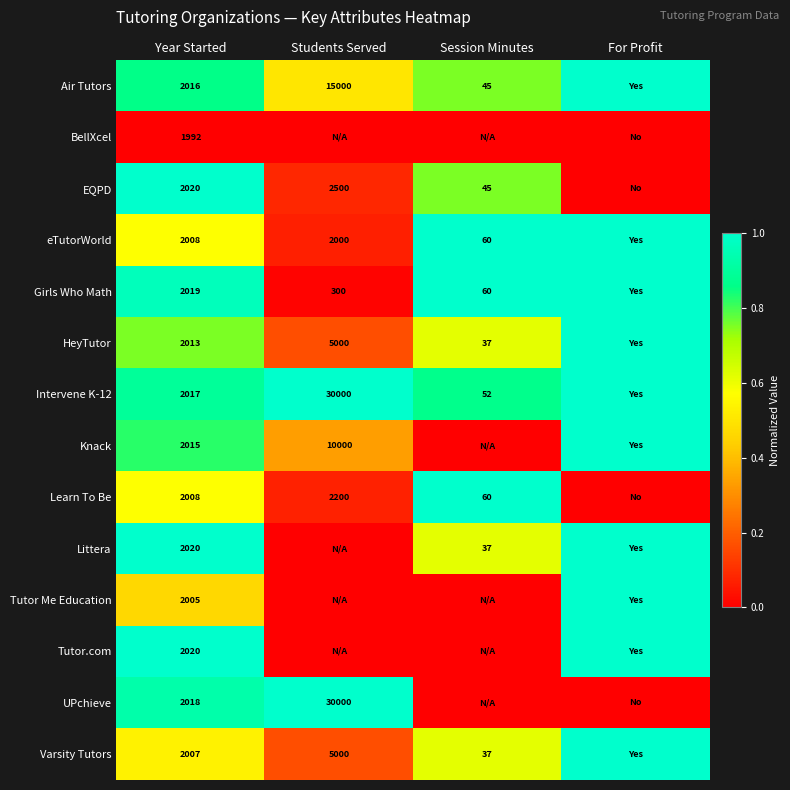

The Intervene K-12 series shows 52 at Session Minutes. True or false?

True